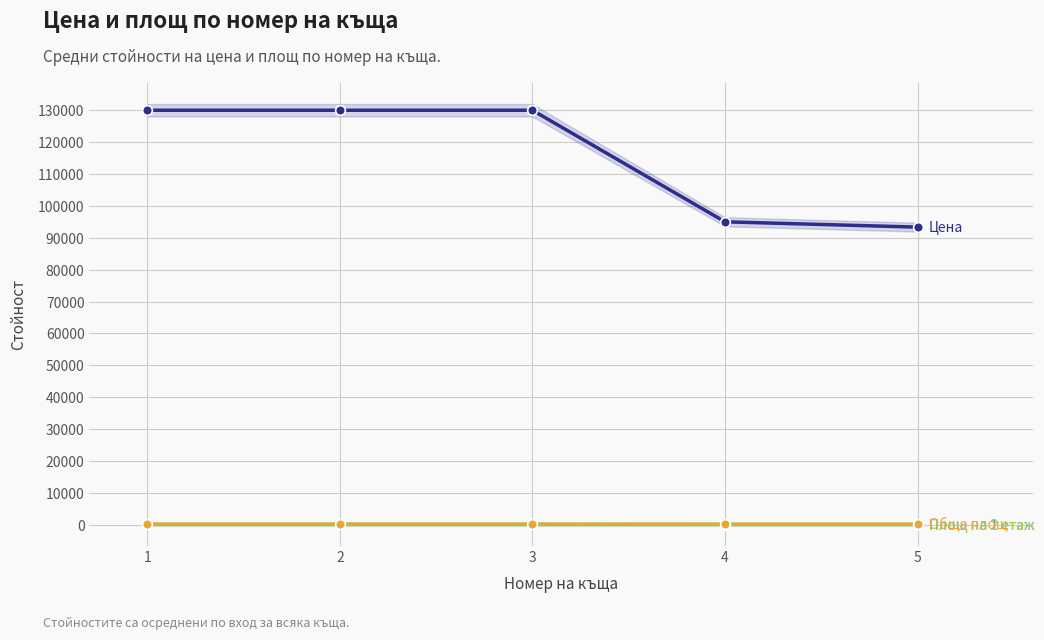

What is the greatest value displayed?

130000.0